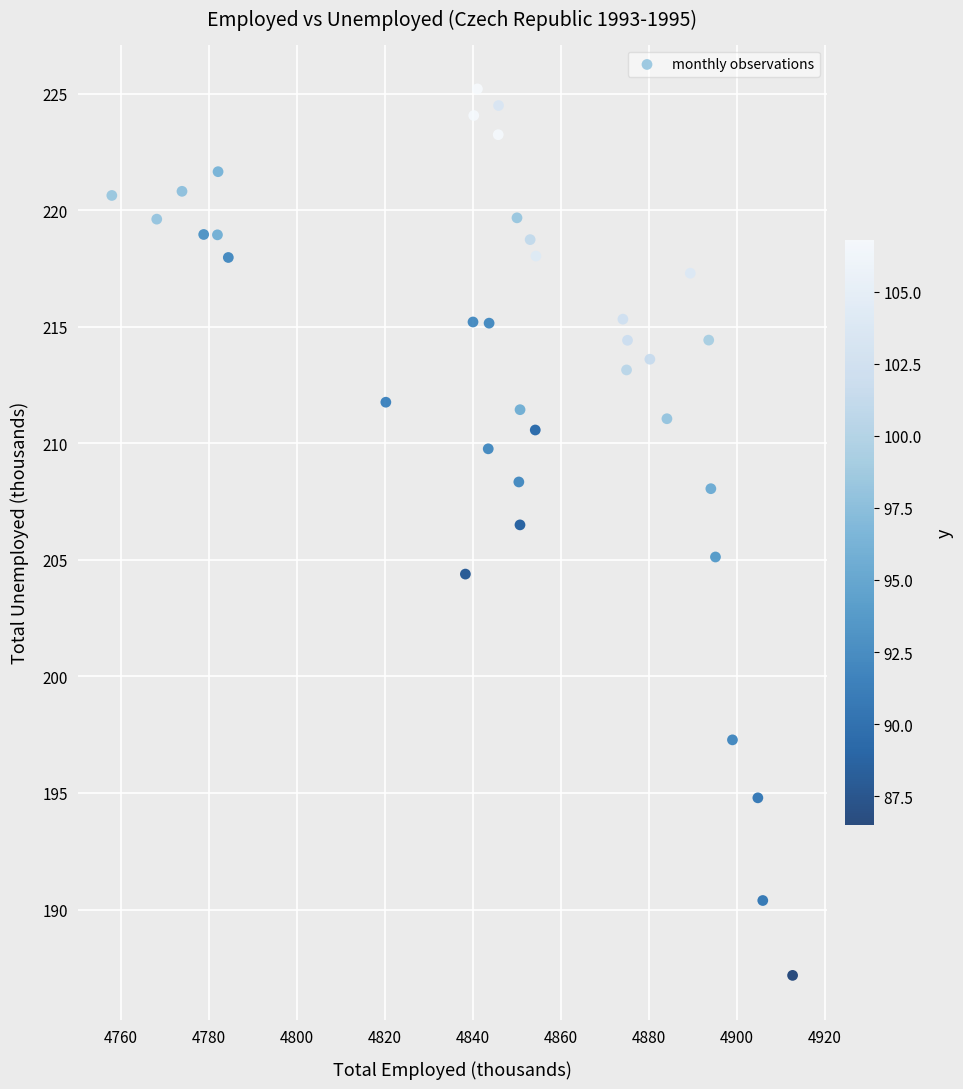

What is the range of X values (max minus min)?

154.8